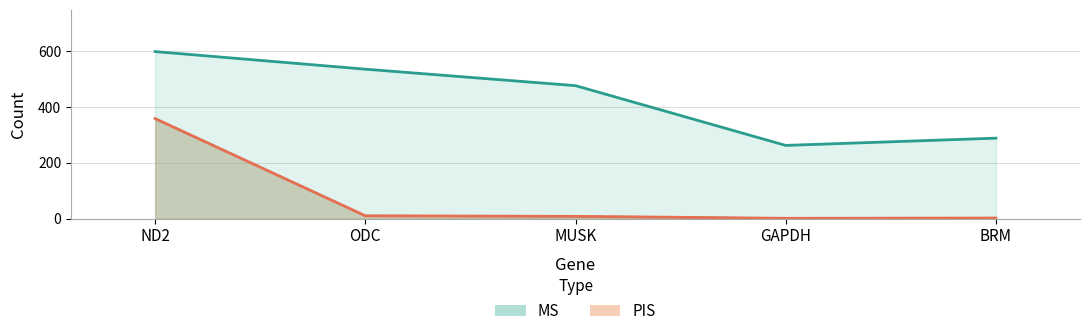

At which category is the sum across all series the highest?

ND2